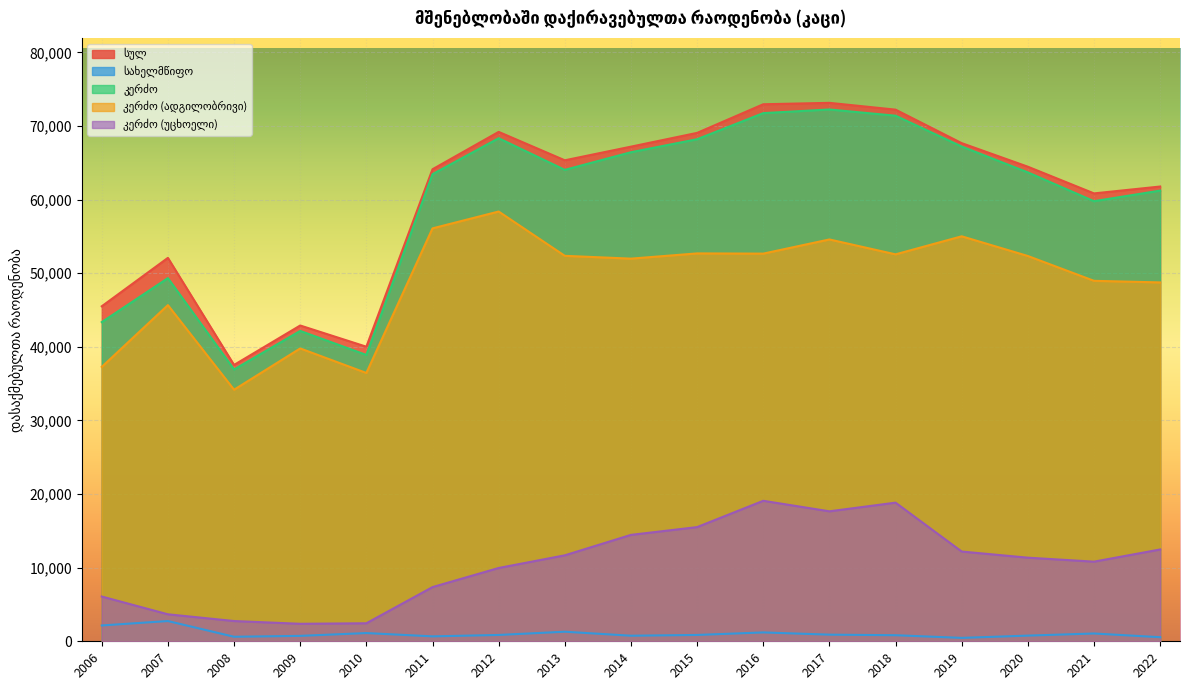

Is the value of კერძო at 2006 greater than the value of სულ at 2012?

No